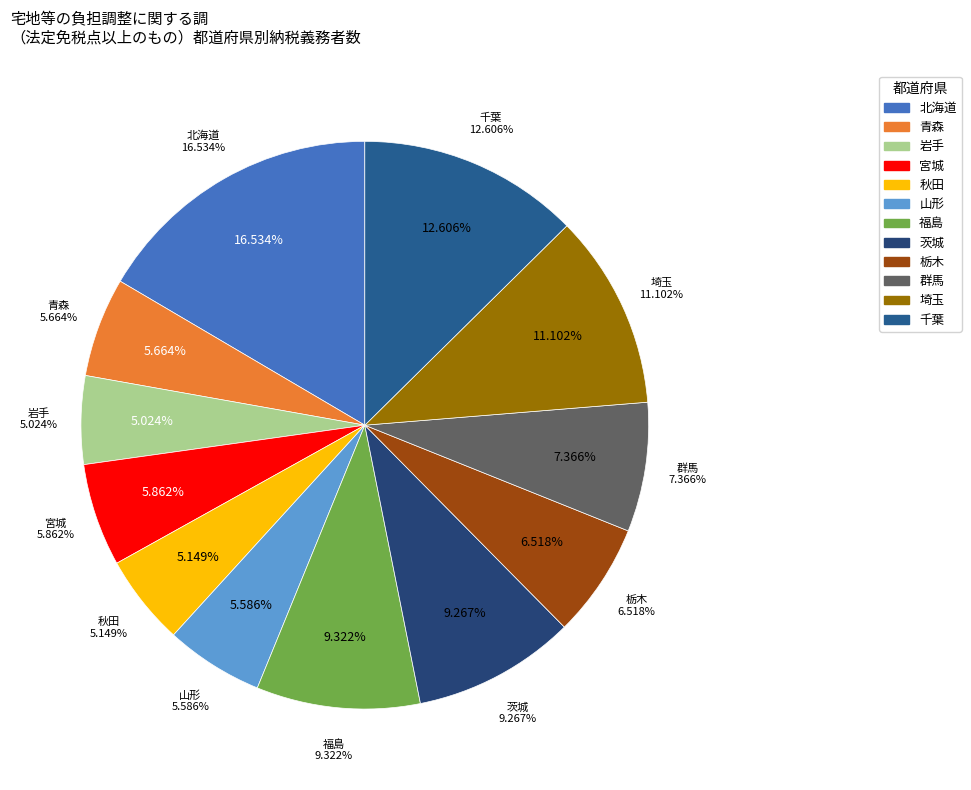

Approximately how many times larger is the value at 千葉 compared to 群馬?

1.7